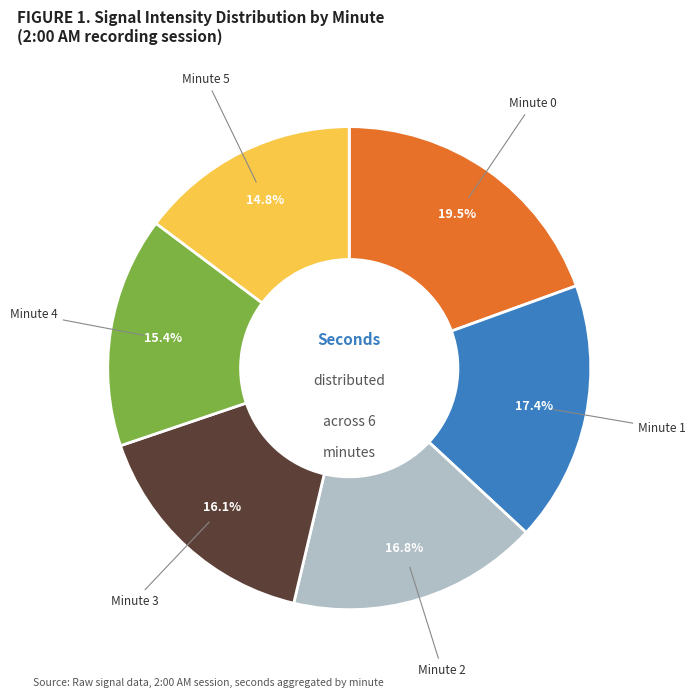

Is there a majority slice in this chart?

No